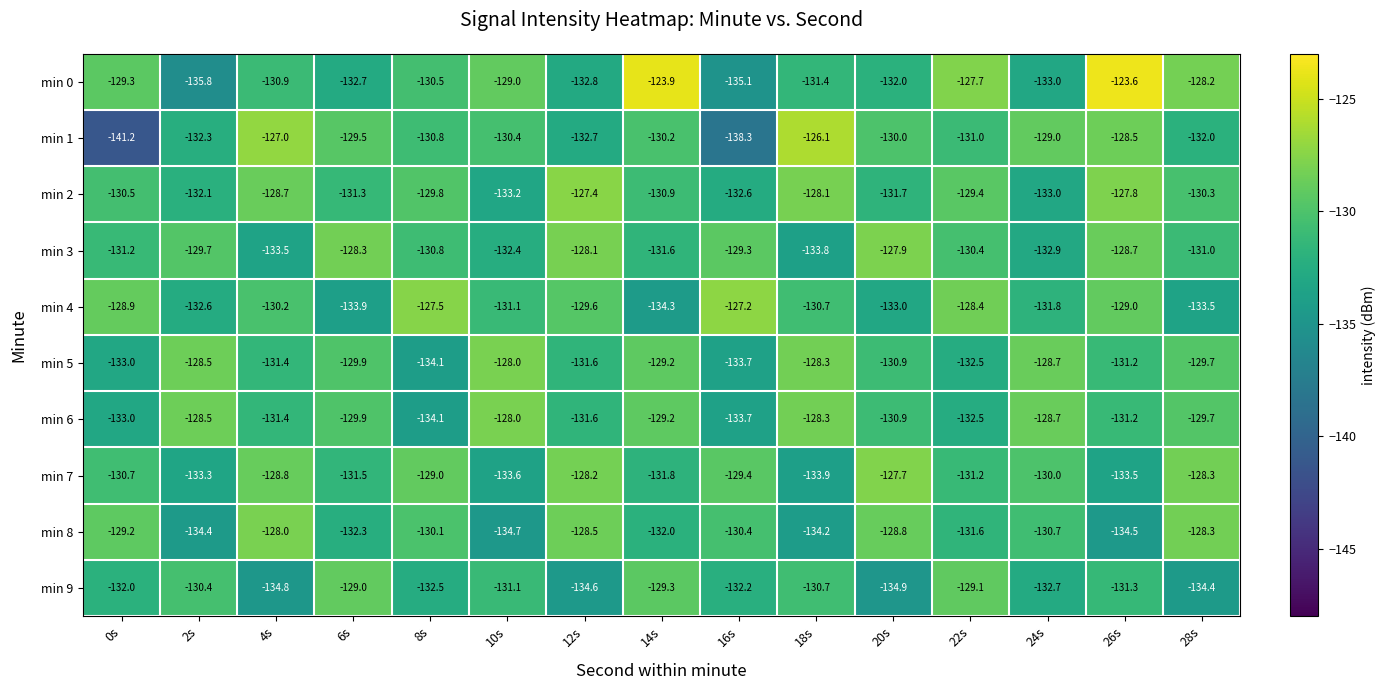

The value of min 9 at 24s is -132.7. True or false?

True